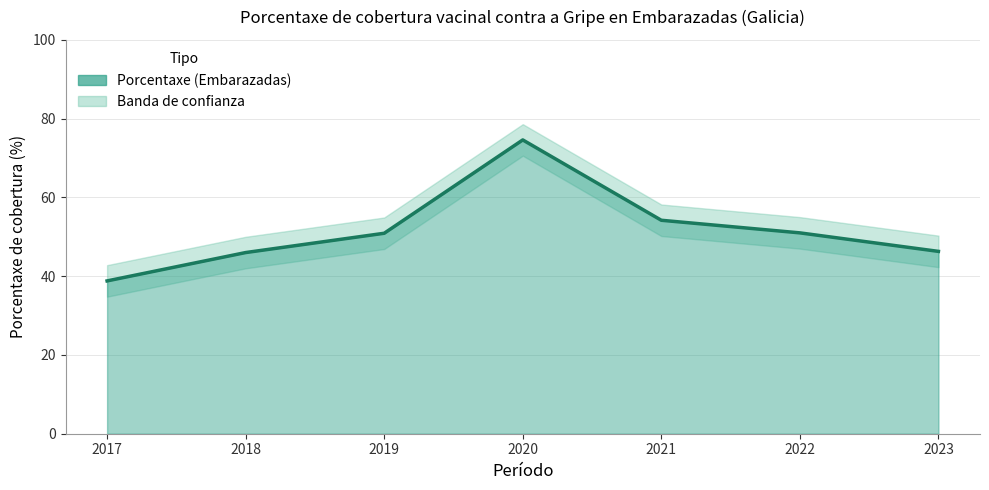

Approximately how many times larger is the value at 2023 compared to 2018?

1.0